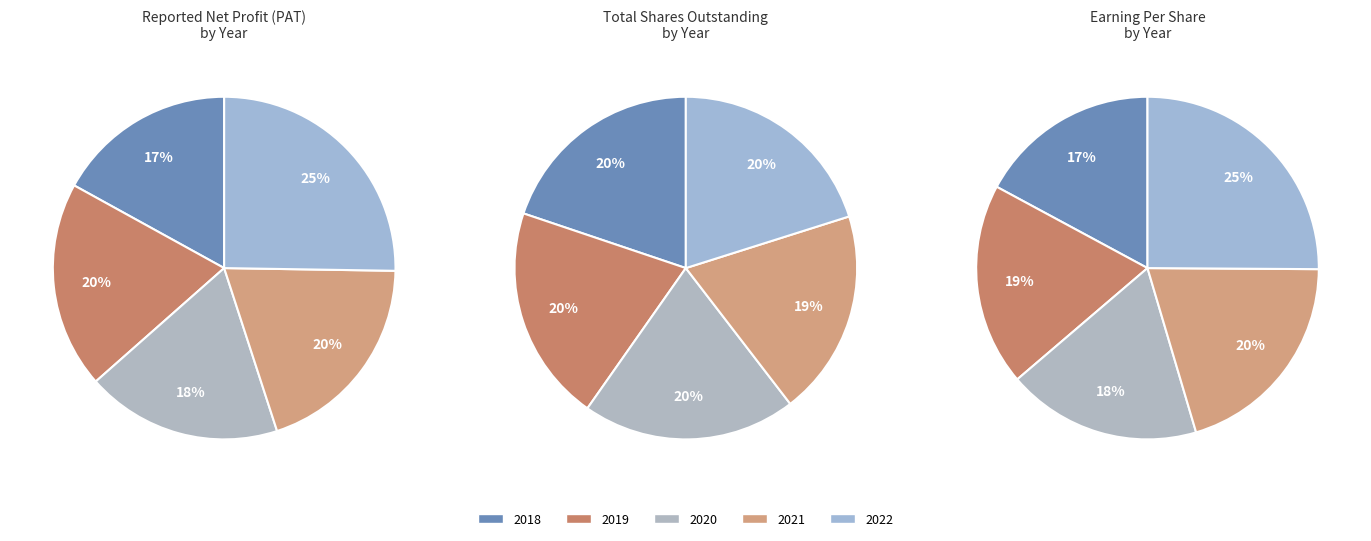

To the nearest percent, what percentage of the pie is 2022?

25%